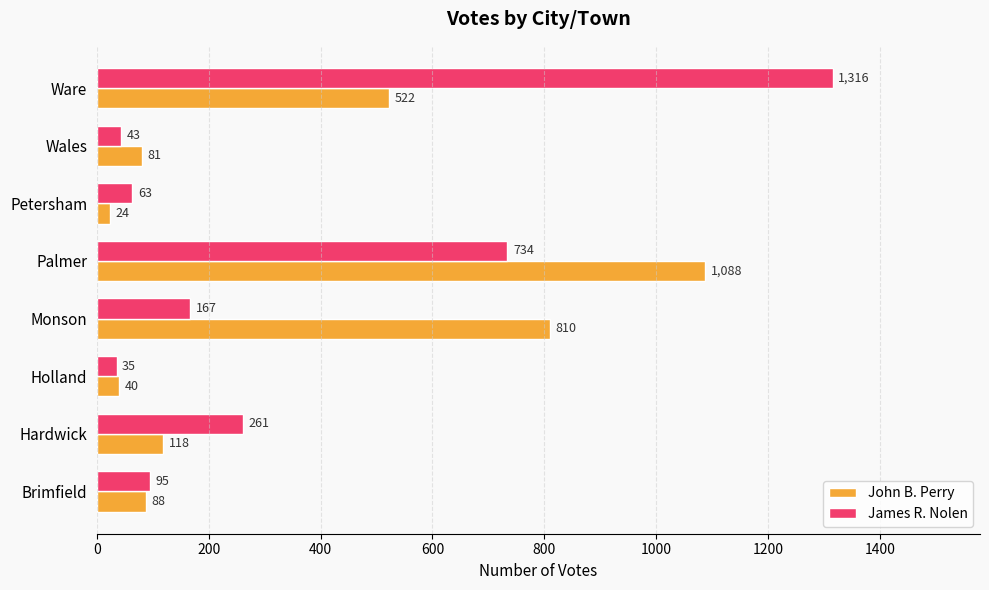

What is the total value across all series at Wales?

124